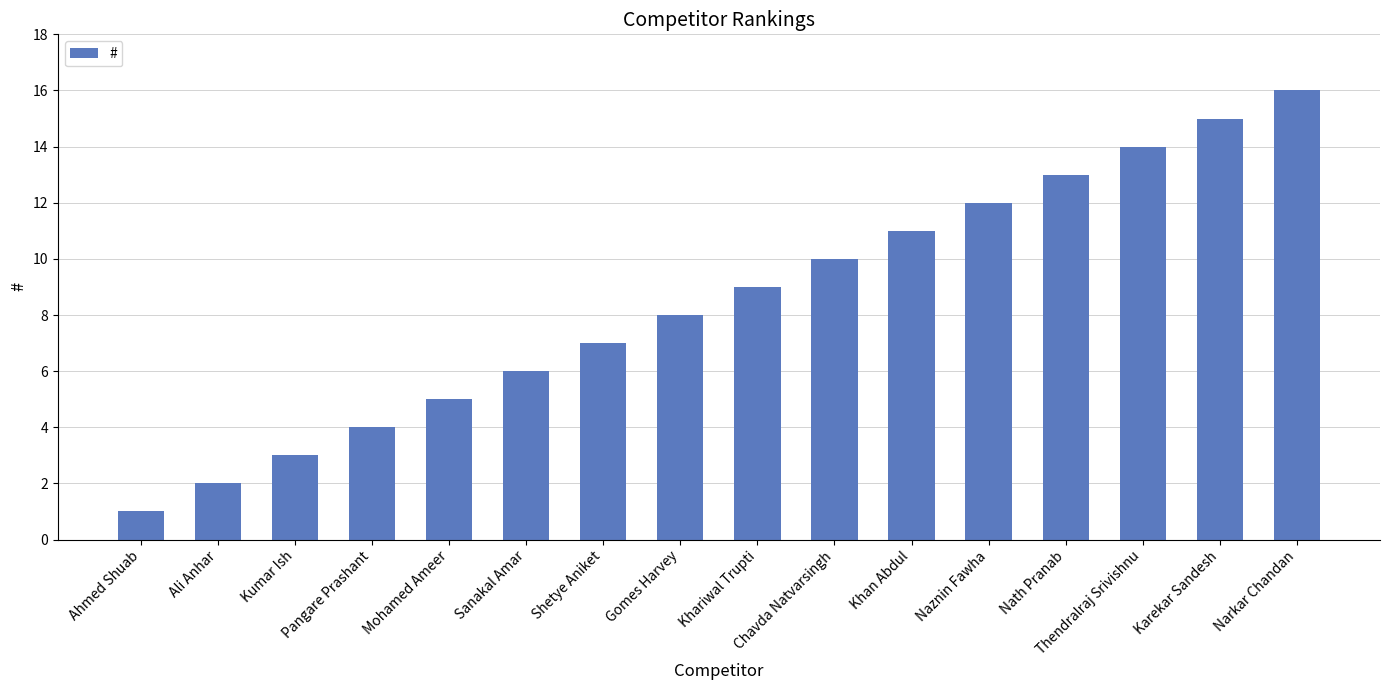

How many data points are less than 9?

8